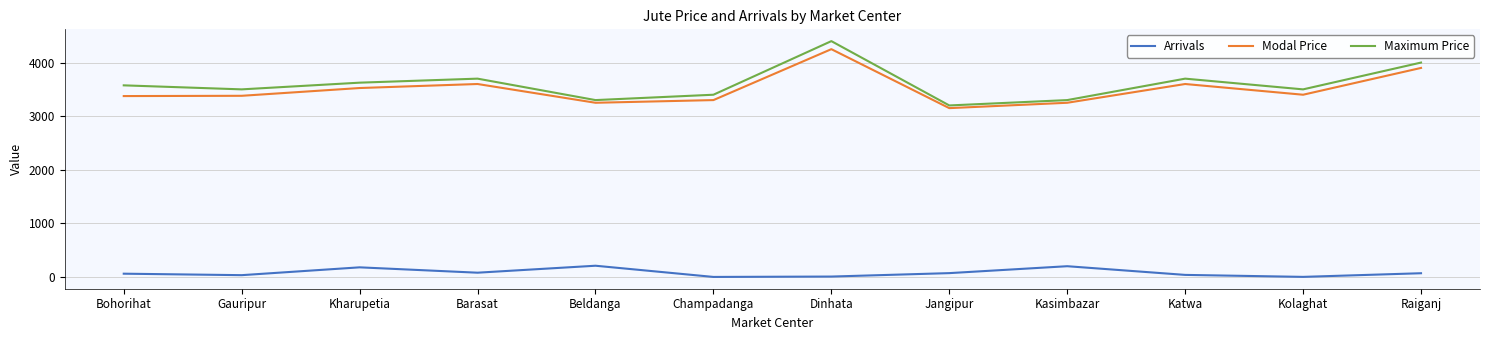

True or false: Maximum Price and Arrivals intersect in this chart.

False